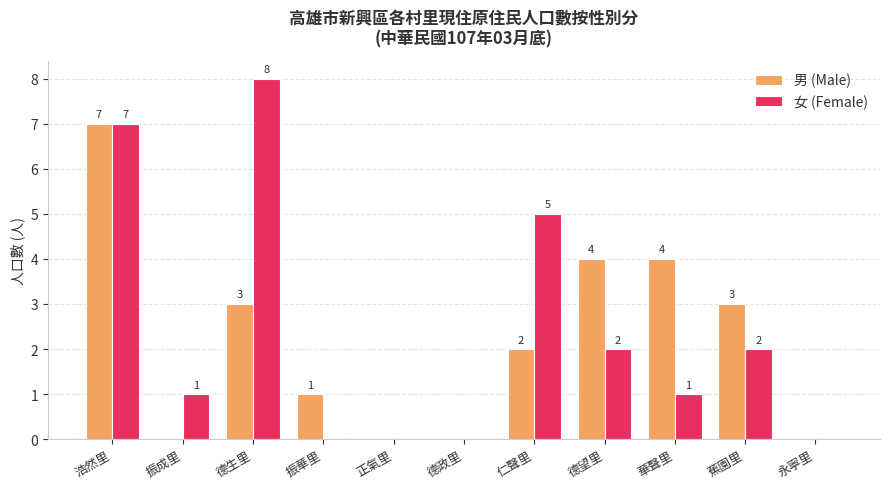

What is the maximum value for 女 (Female)?

8